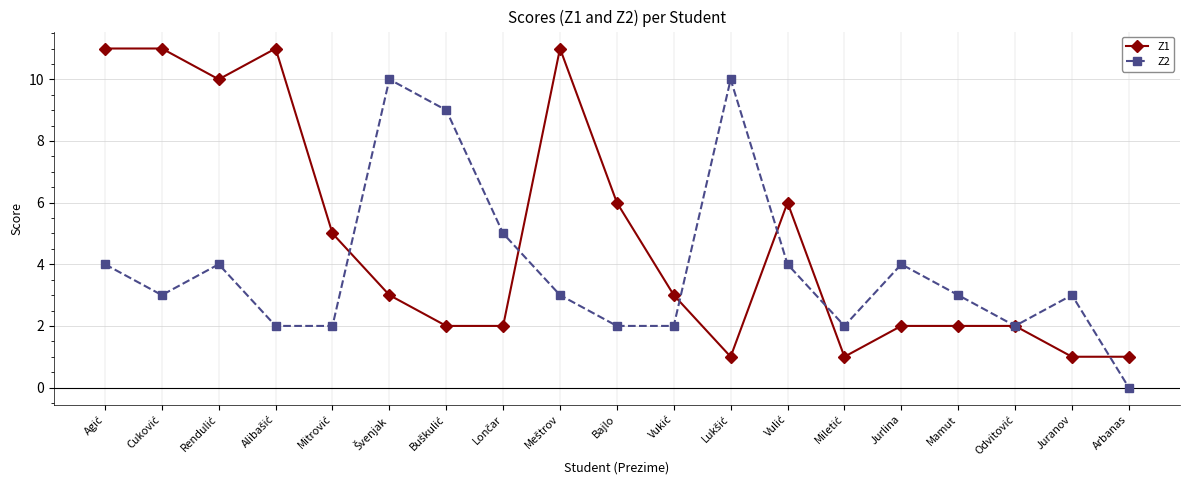

True or false: Z1 and Z2 intersect in this chart.

True